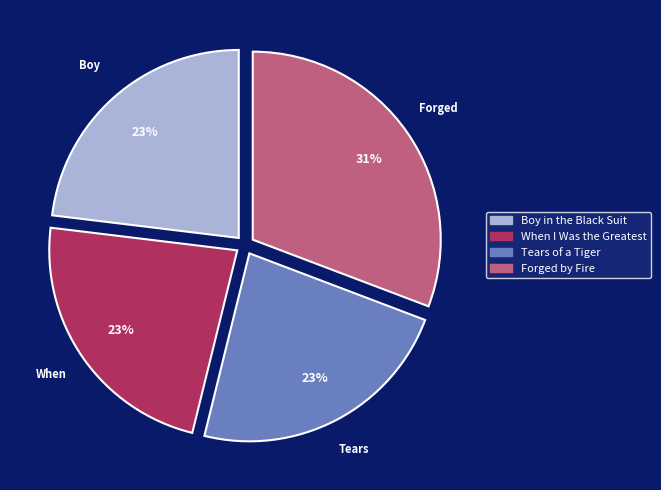

What is the largest slice in the pie chart?

Forged by Fire